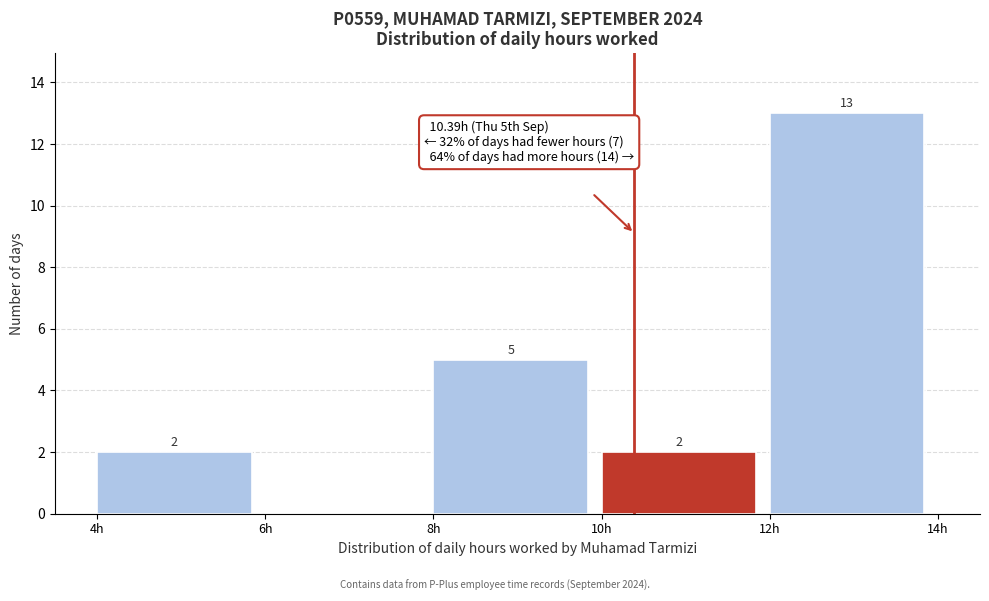

Which range on the x-axis has the tallest bar?

12 to 14